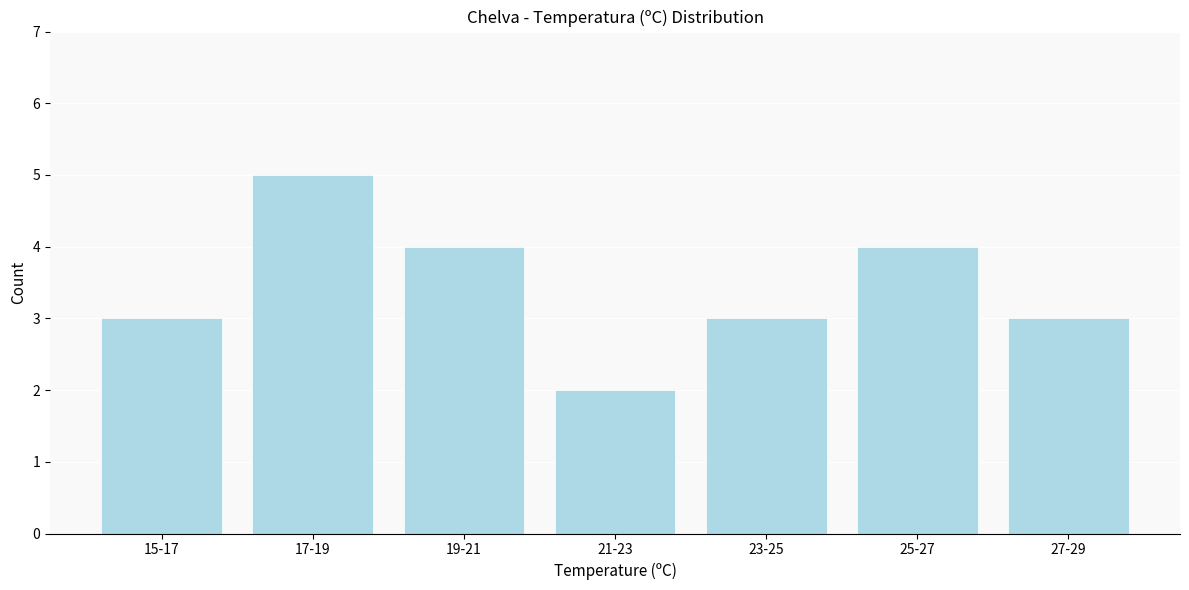

Reading left to right, list all the values displayed in this chart.

3	5	4	2	3	4	3